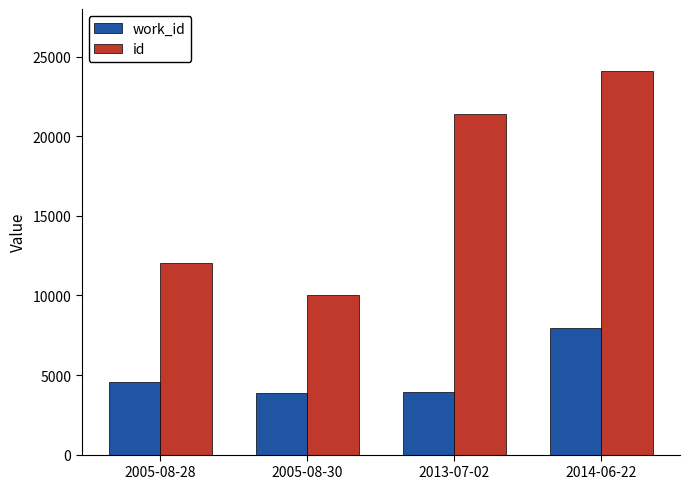

What is the difference between the maximum and minimum values in the work_id series?

4069